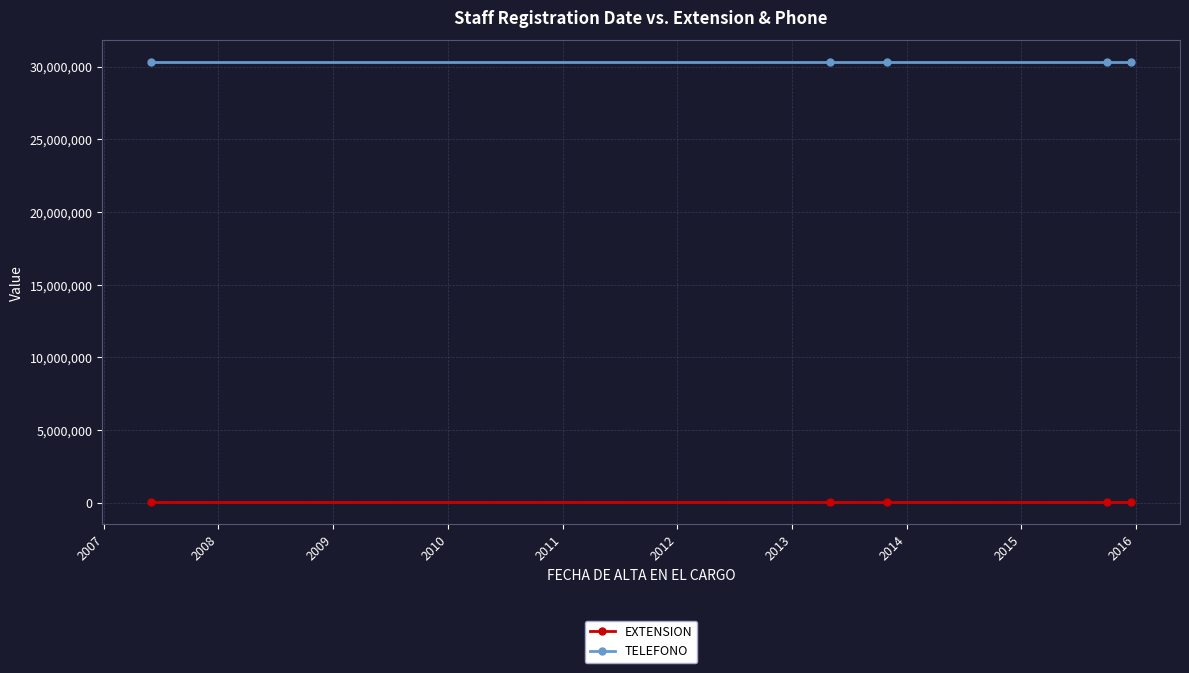

List the series in order of their overall mean, highest first.

TELEFONO, EXTENSION